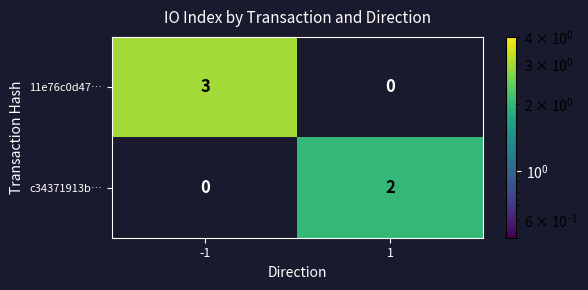

What is the difference between the 11e76c0d47… values at -1 and 1?

3